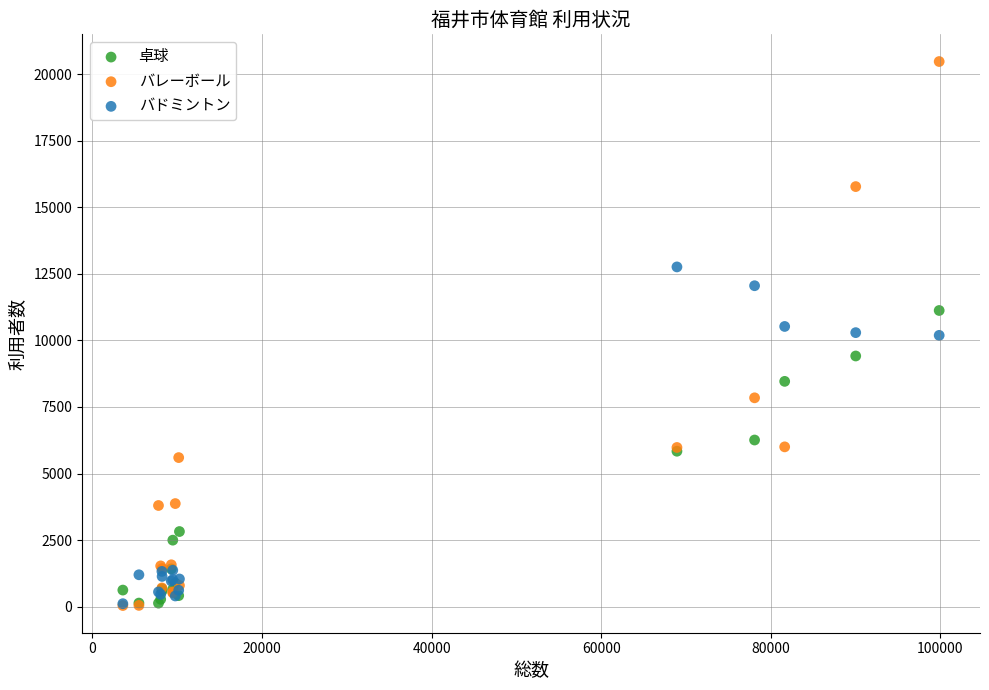

What are all the series names shown in the legend?

卓球, バレーボール, バドミントン